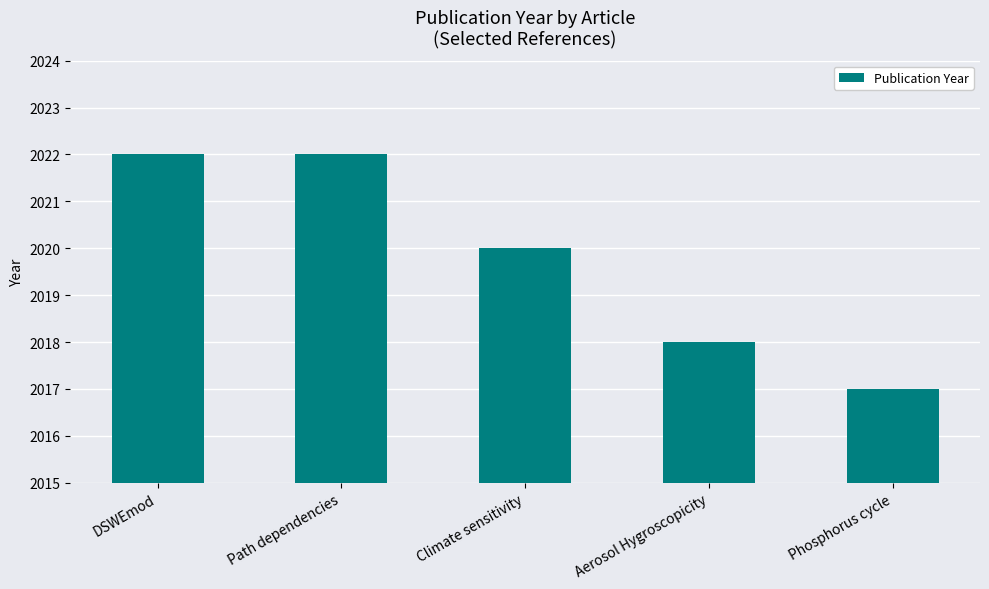

What is the label of the 5th bar from the left?

Phosphorus cycle